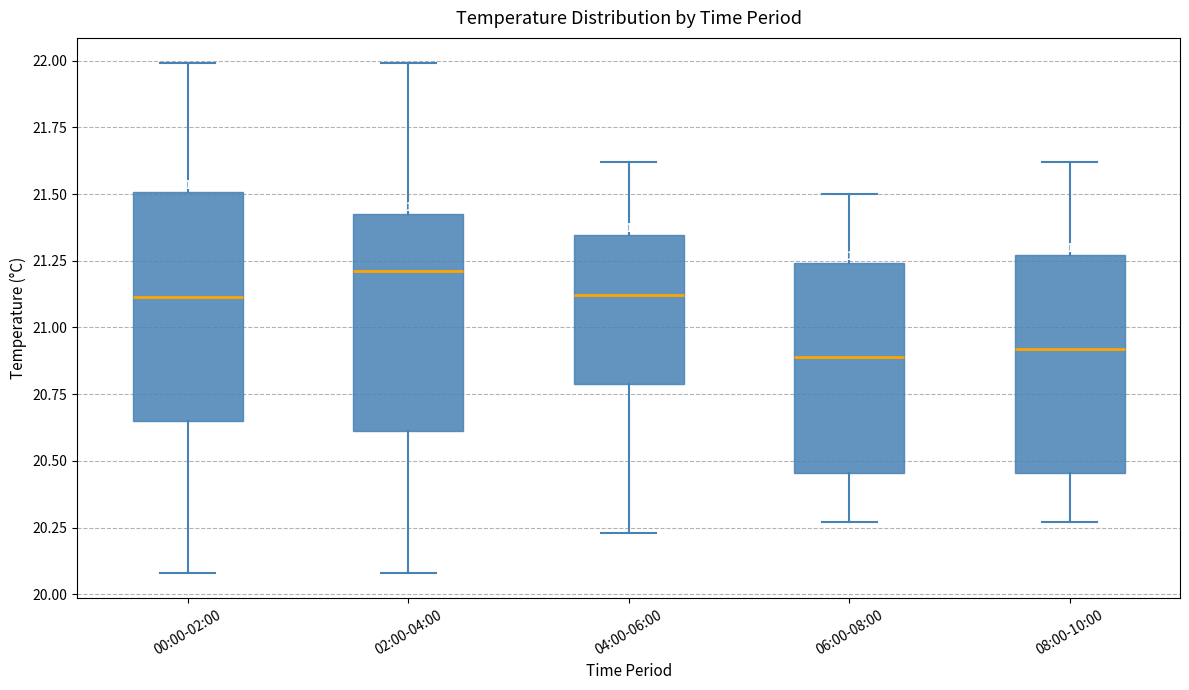

Where does the upper whisker of the box for 06:00-08:00 end on the y-axis? The values are not printed on the chart, so give them approximately, as read against the axis.

21.50